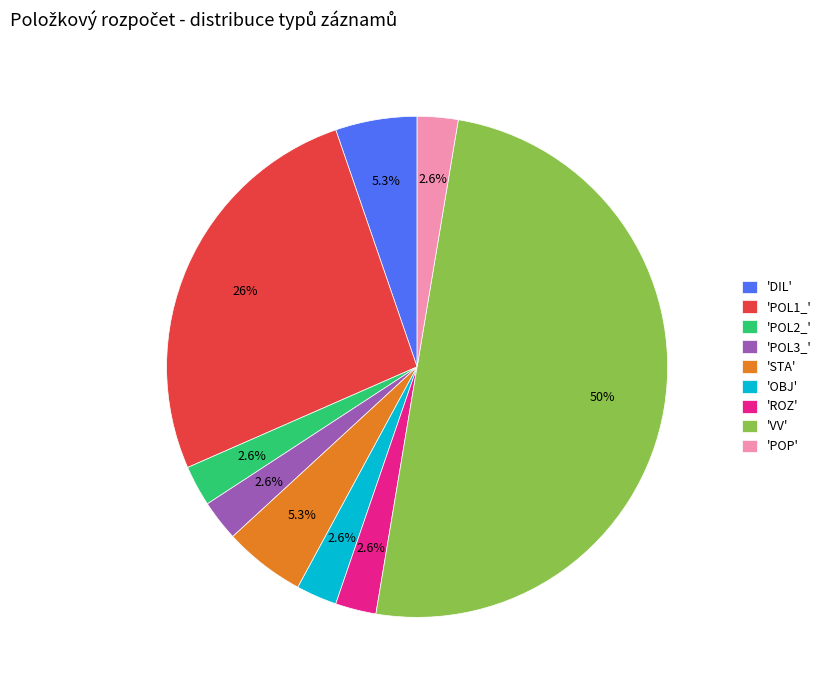

Between 'VV' and 'POL2_', which is larger?

'VV'